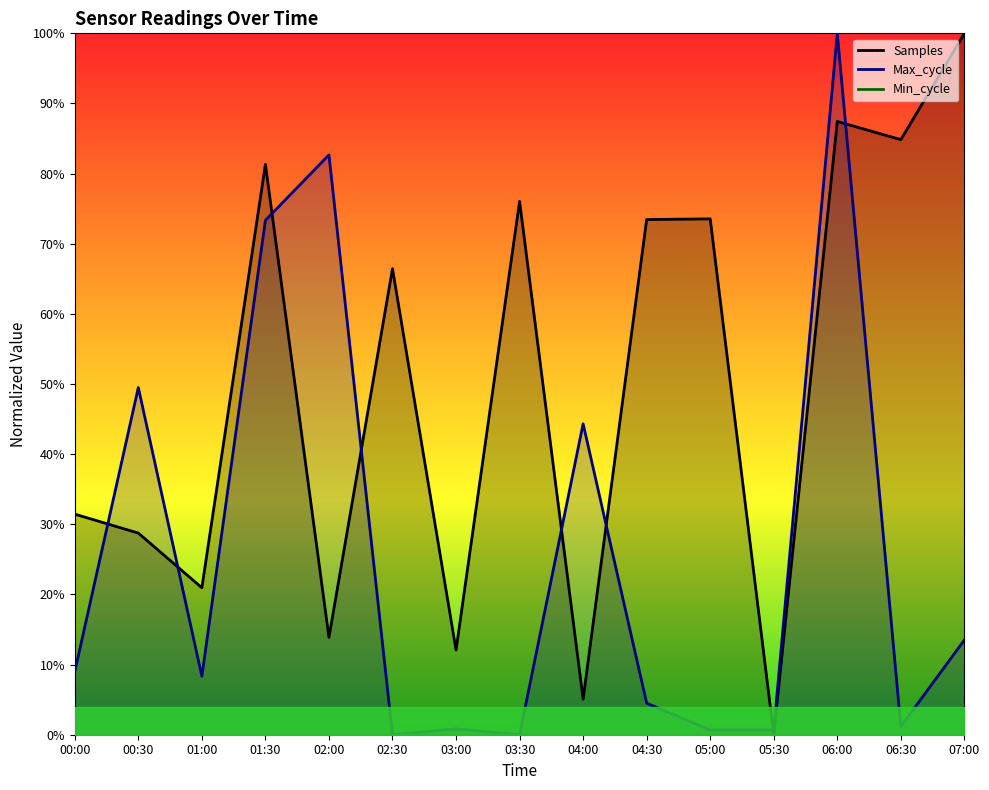

Reading left to right, extract all data points from this chart.

Samples: 0.3	0.3	0.2	0.8	0.1	0.7	0.1	0.8	0.1	0.7	0.7	0.0	0.9	0.8	1.0
Max_cycle: 0.1	0.5	0.1	0.7	0.8	0.0	0.0	0.0	0.4	0.0	0.0	0.0	1.0	0.0	0.1